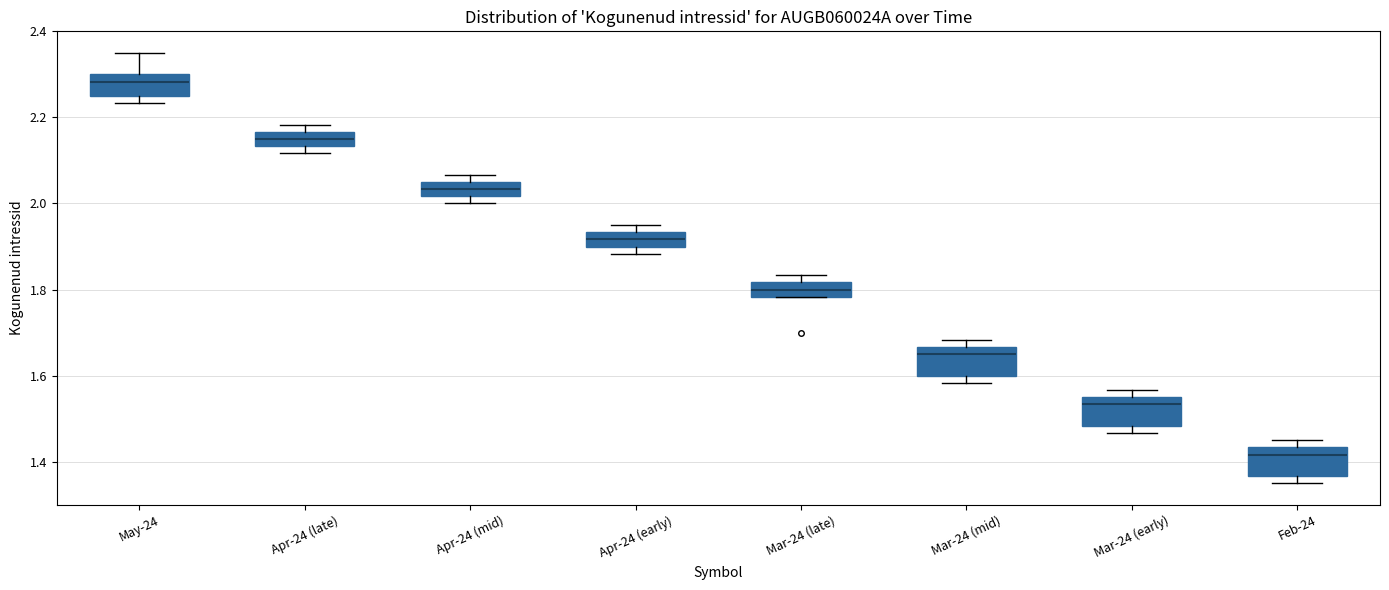

Which box's median line is the lowest?

Feb-24